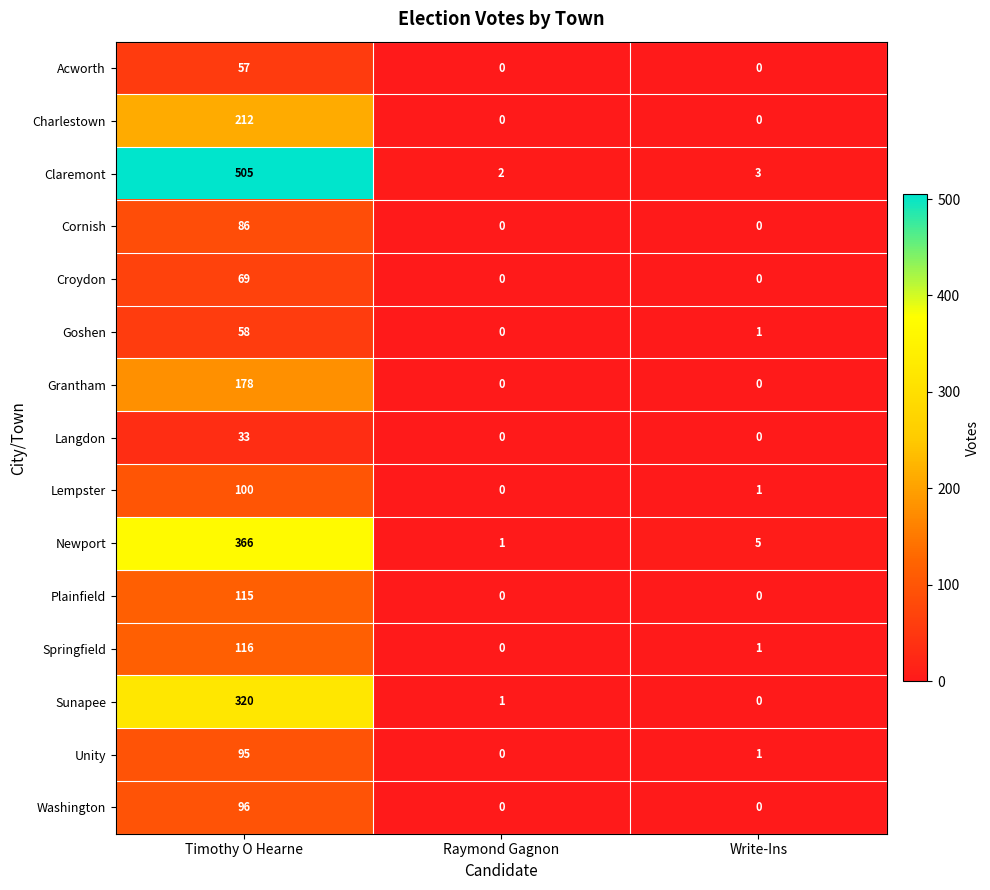

What is the average value of the Plainfield series?

38